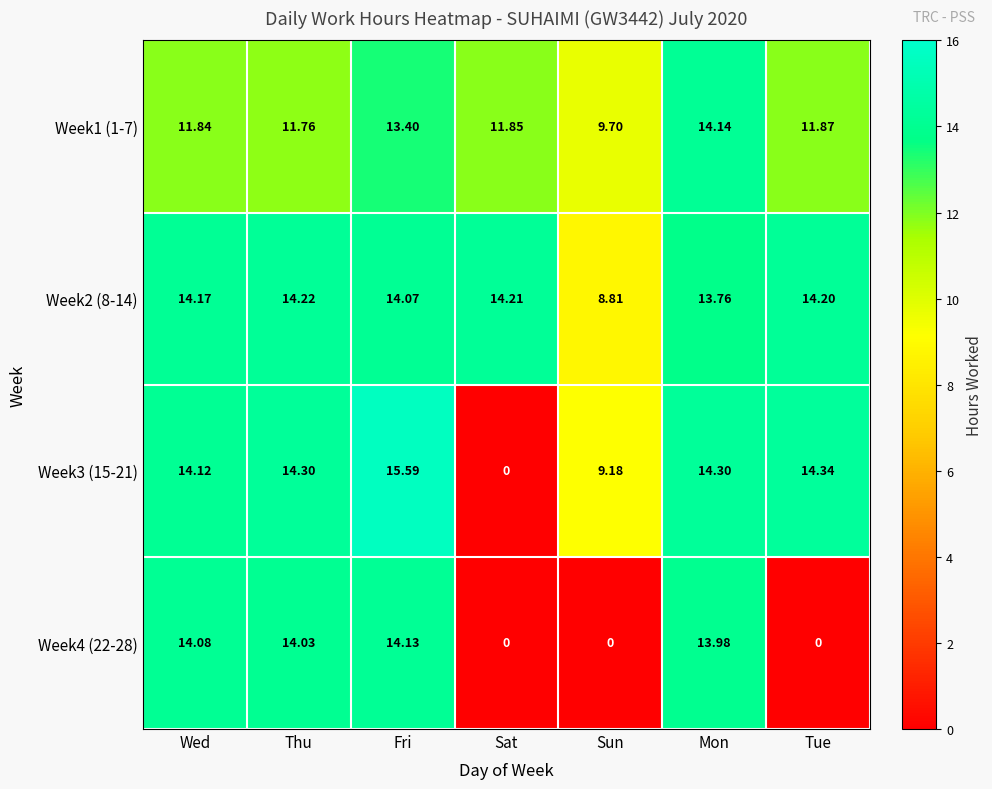

Is the value of Week3 (15-21) at Sat greater than the value of Week2 (8-14) at Sat?

No